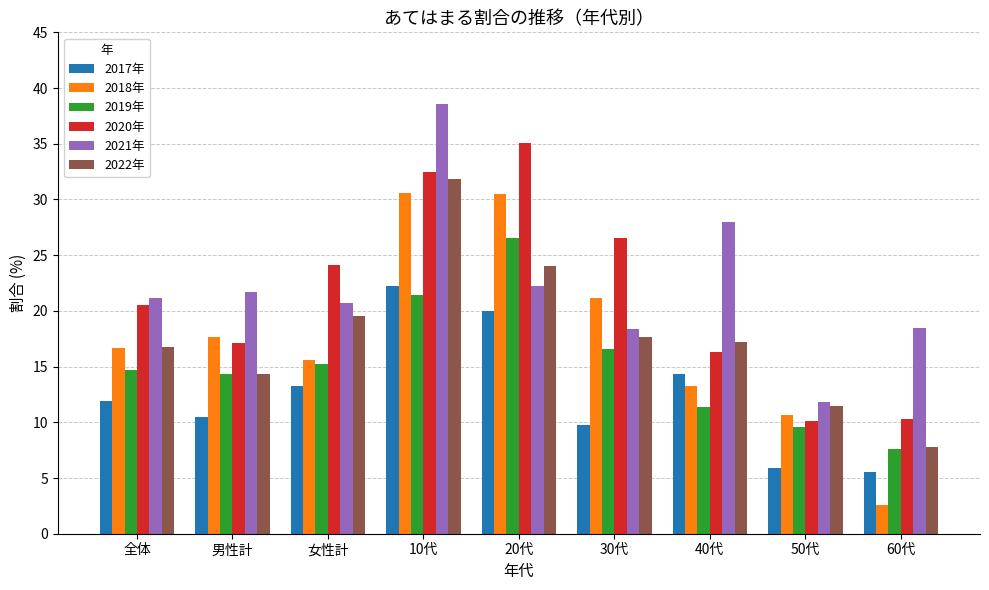

What is the minimum value for 2018年?

2.6